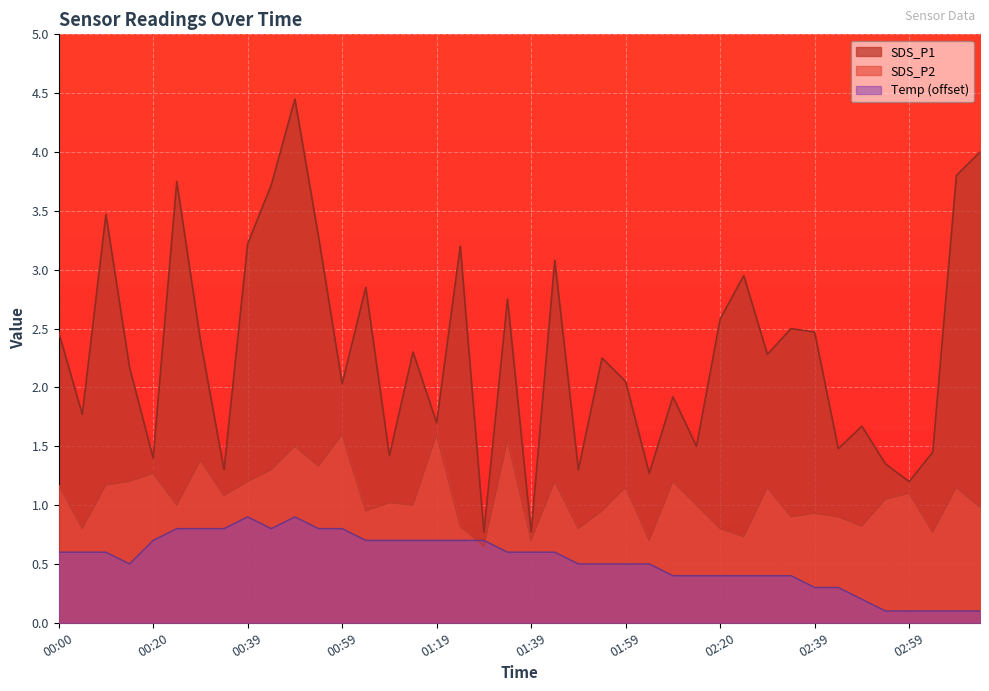

At which category does SDS_P1 reach its first local peak?

00:10